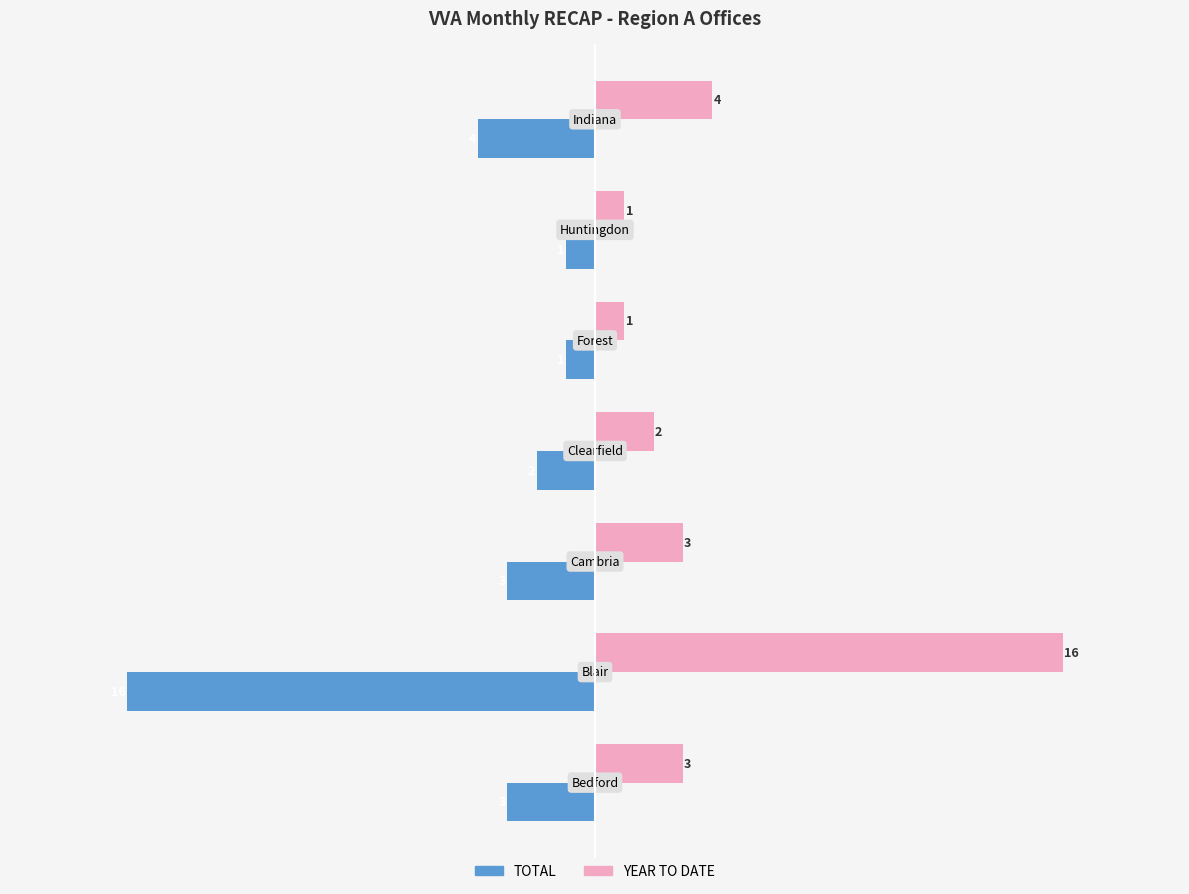

What is the average value of the YEAR TO DATE series?

4